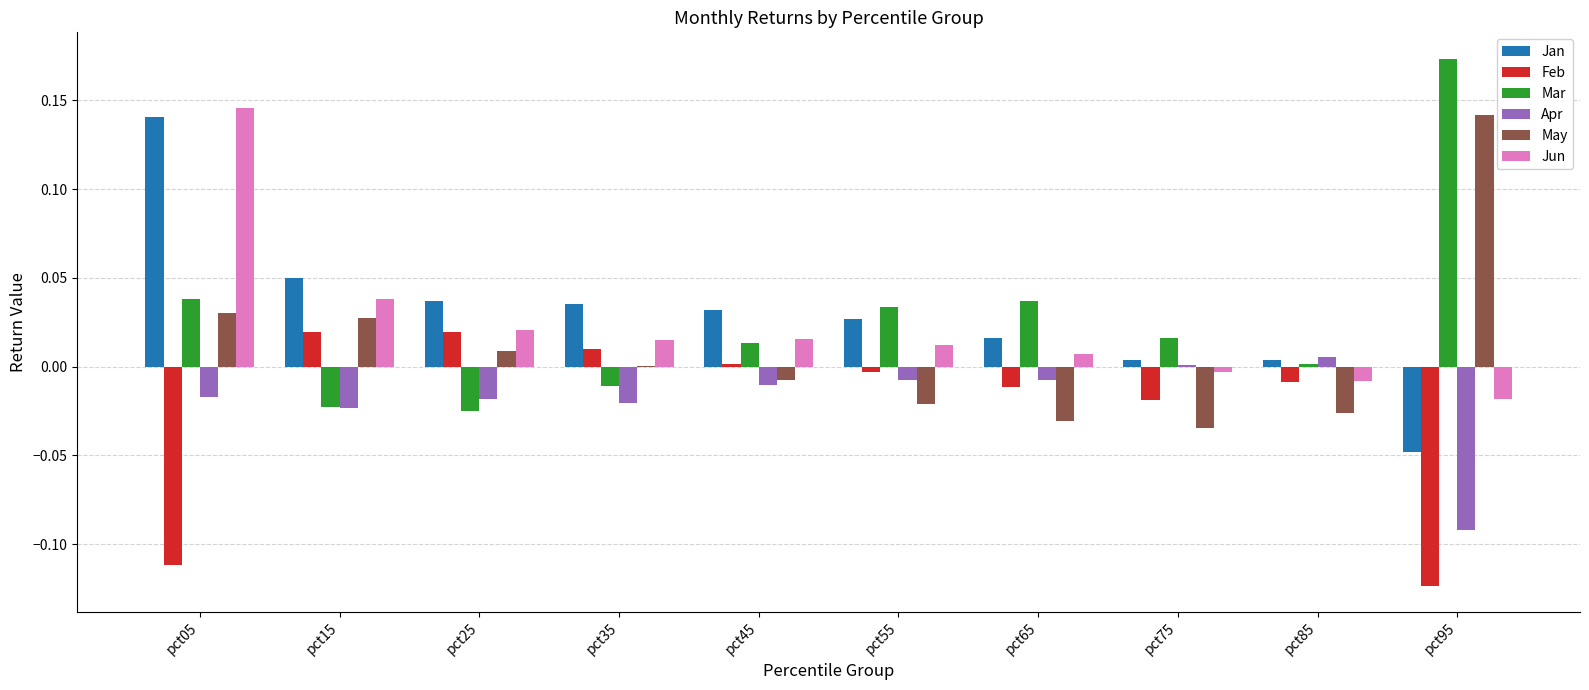

At which category does the chart reach its peak across all series?

pct95